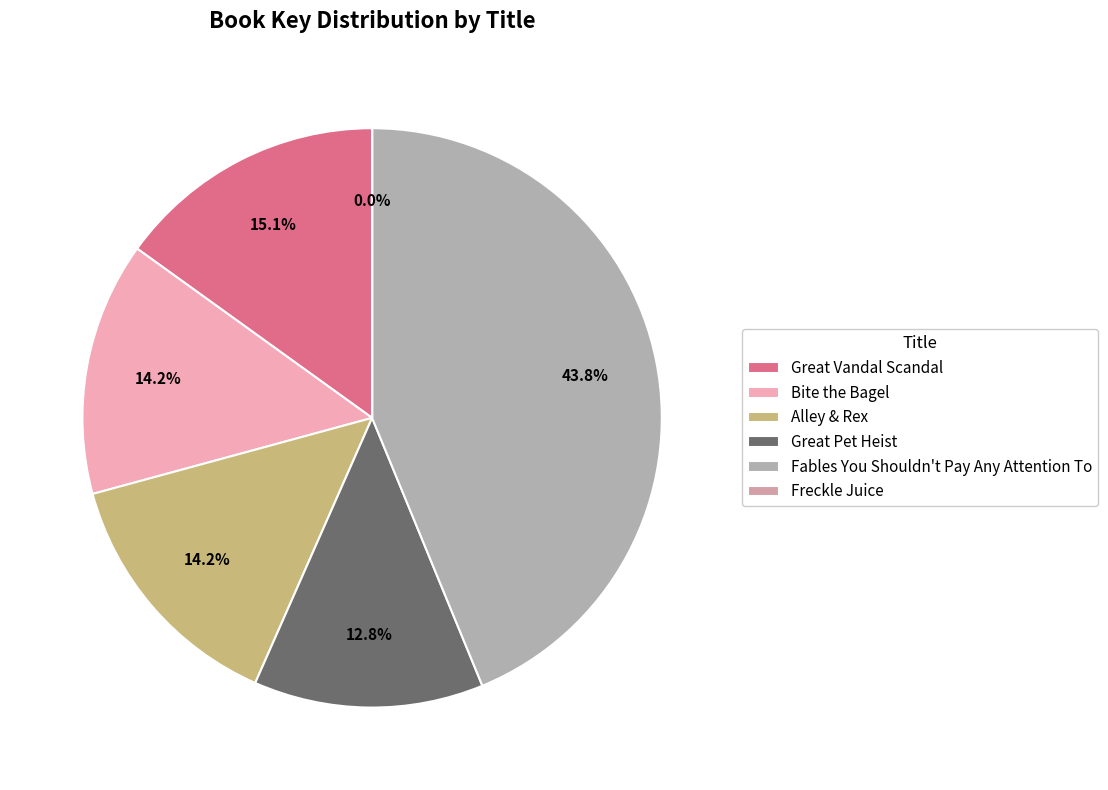

To the nearest percent, what is the difference between the largest and smallest slice percentages?

44%